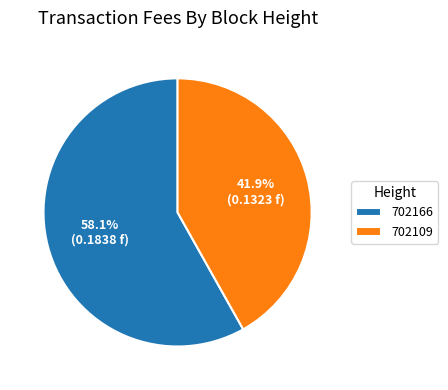

Do 702109 and 702166 together represent more than half of the pie?

Yes